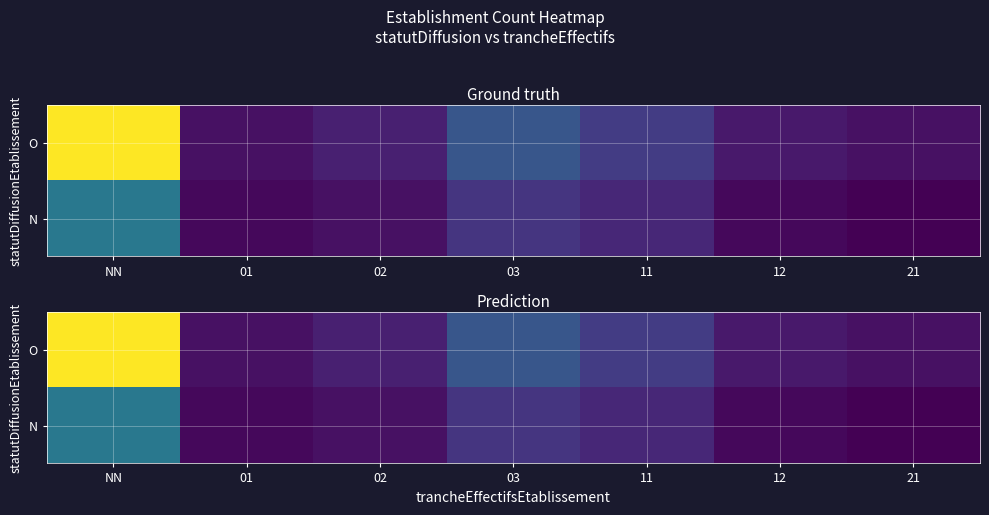

Which label corresponds to the largest value in the chart?

NN